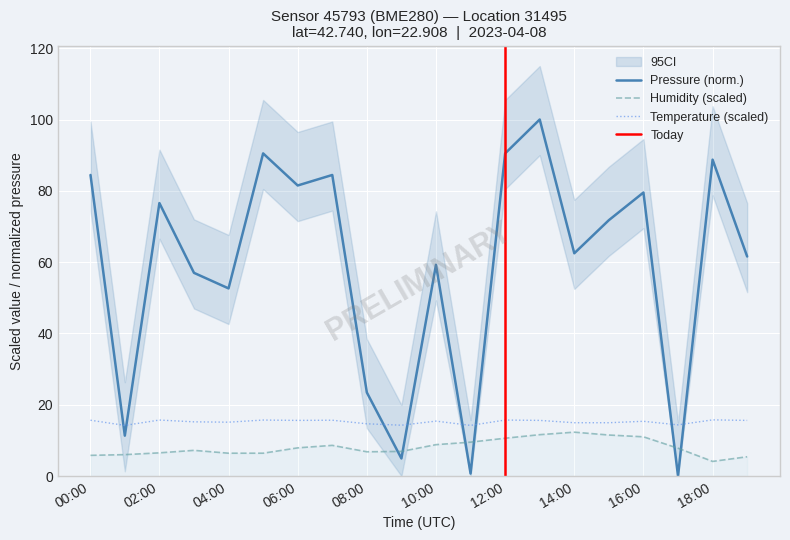

How many values in the humidity series are below 7?

9